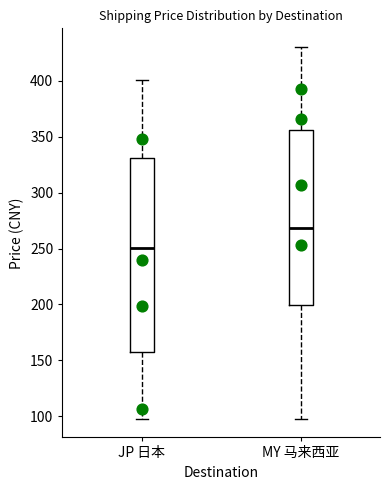

Where does the median line of the box for JP 日本 sit on the y-axis? The values are not printed on the chart, so give them approximately, as read against the axis.

250